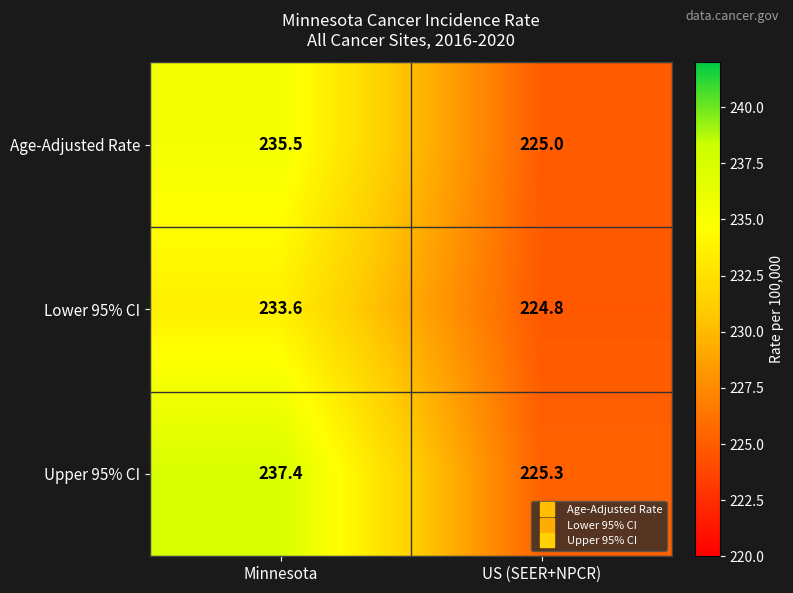

Which series changed the most between Minnesota and US (SEER+NPCR)?

Upper 95% CI